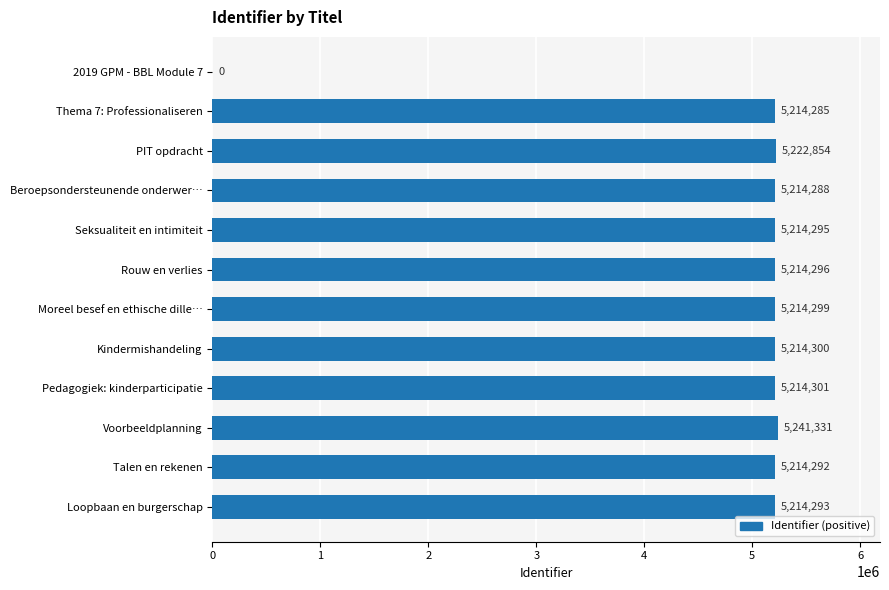

Which category has the highest value across all series?

Voorbeeldplanning